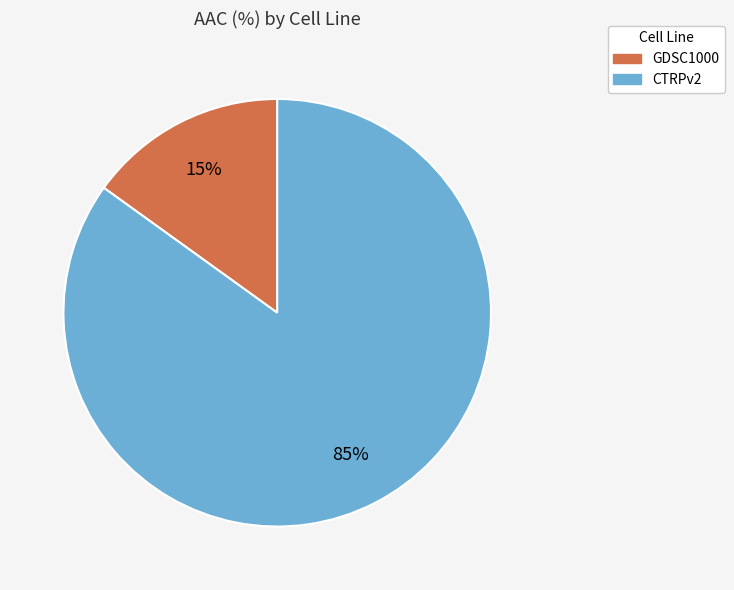

Rank the categories by value from highest to lowest.

CTRPv2, GDSC1000